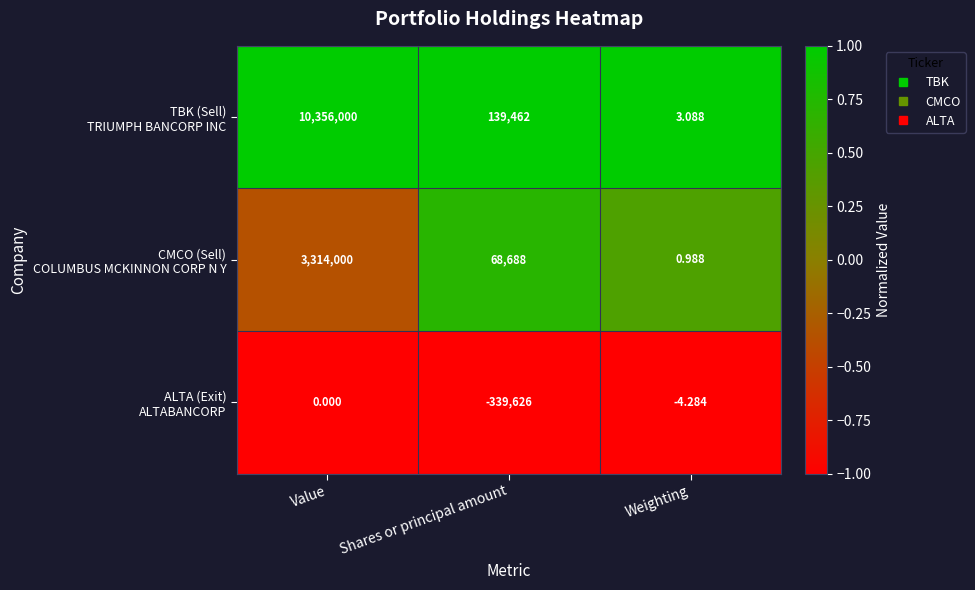

At which category is the sum across all series the highest?

Value